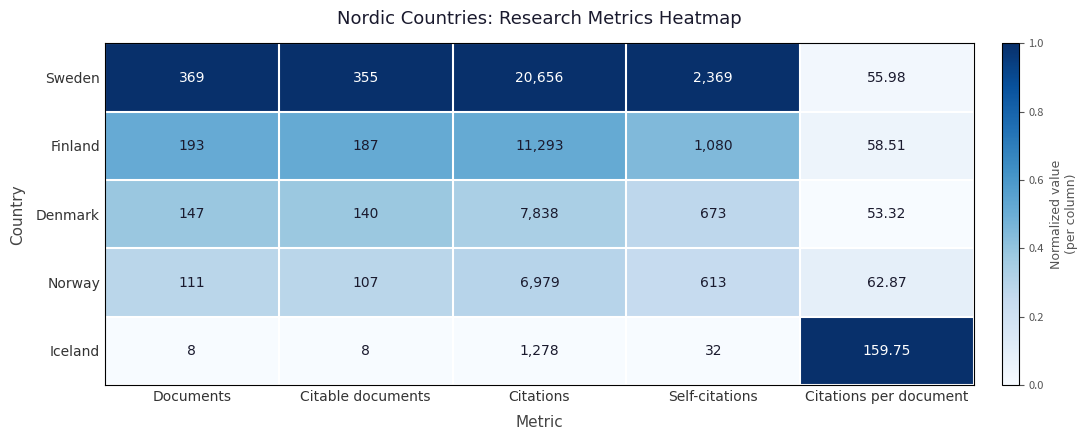

At which category is the sum across all series the highest?

Citations